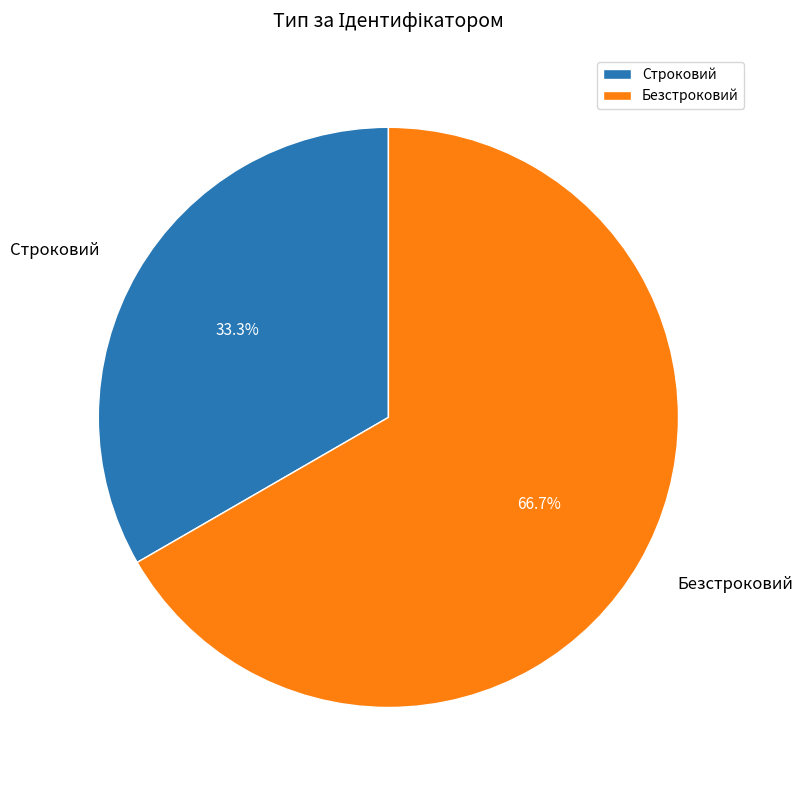

Which has a higher value, Строковий or Безстроковий?

Безстроковий